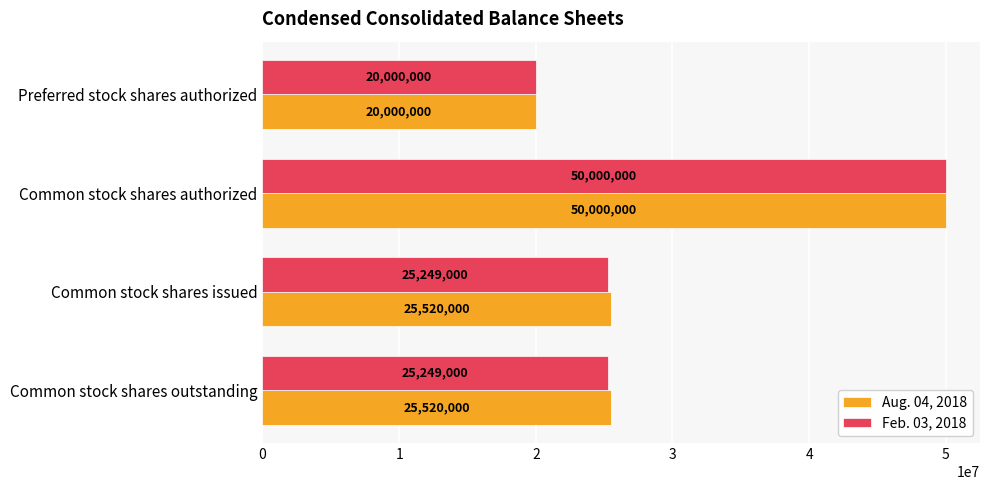

Read the Feb. 03, 2018 value at Common stock shares outstanding, to the nearest 50.

25249000